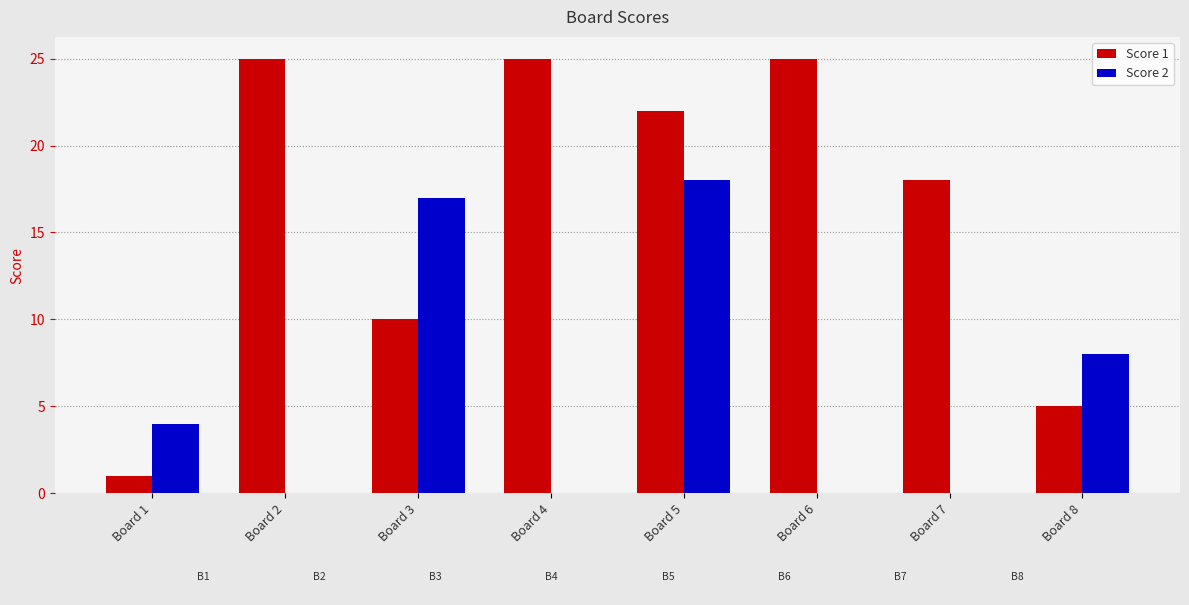

Reading left to right, extract all data points from this chart.

Score 1: 1	25	10	25	22	25	18	5
Score 2: 4	0	17	0	18	0	0	8